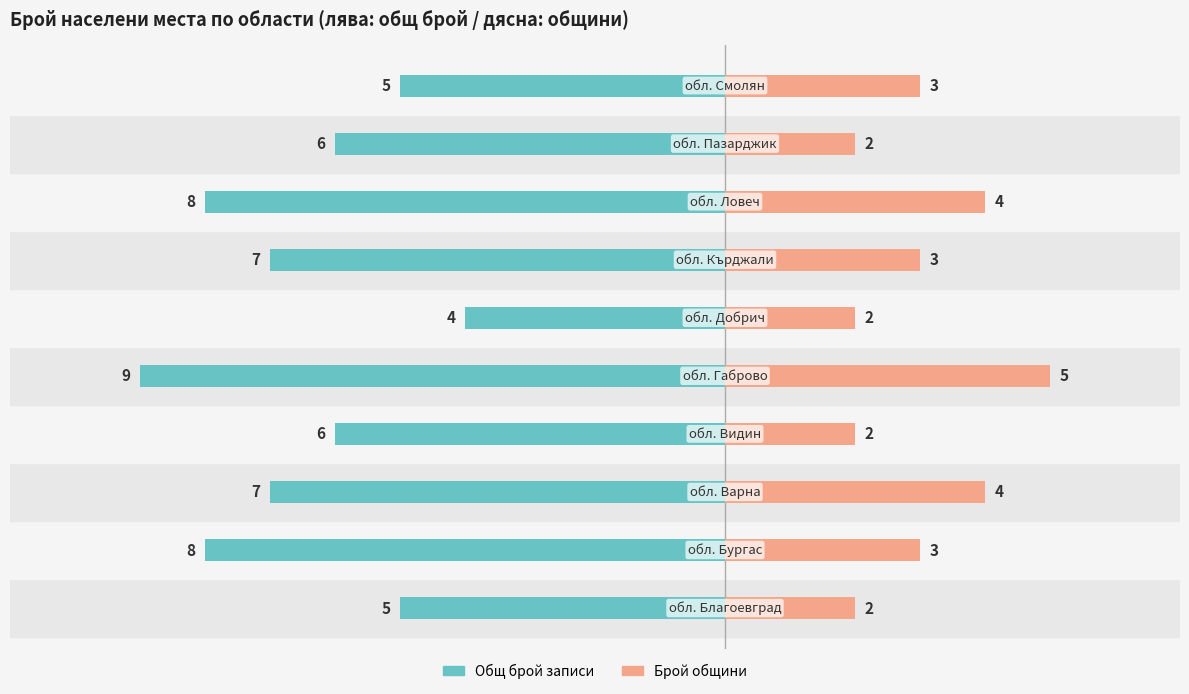

Between 5 and 8, which series saw the biggest shift?

Общ брой записи